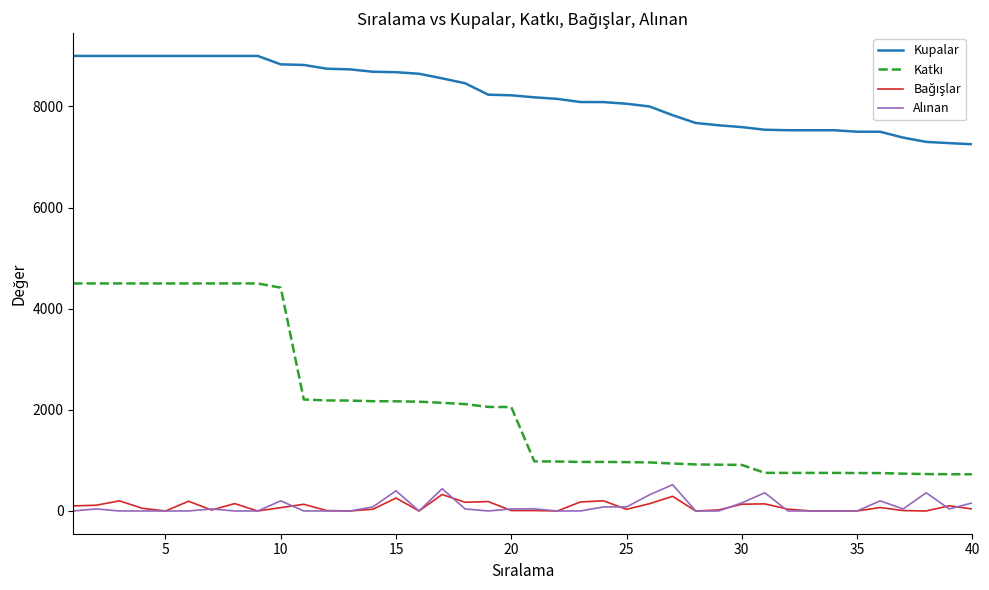

What is the greatest value displayed?

9000